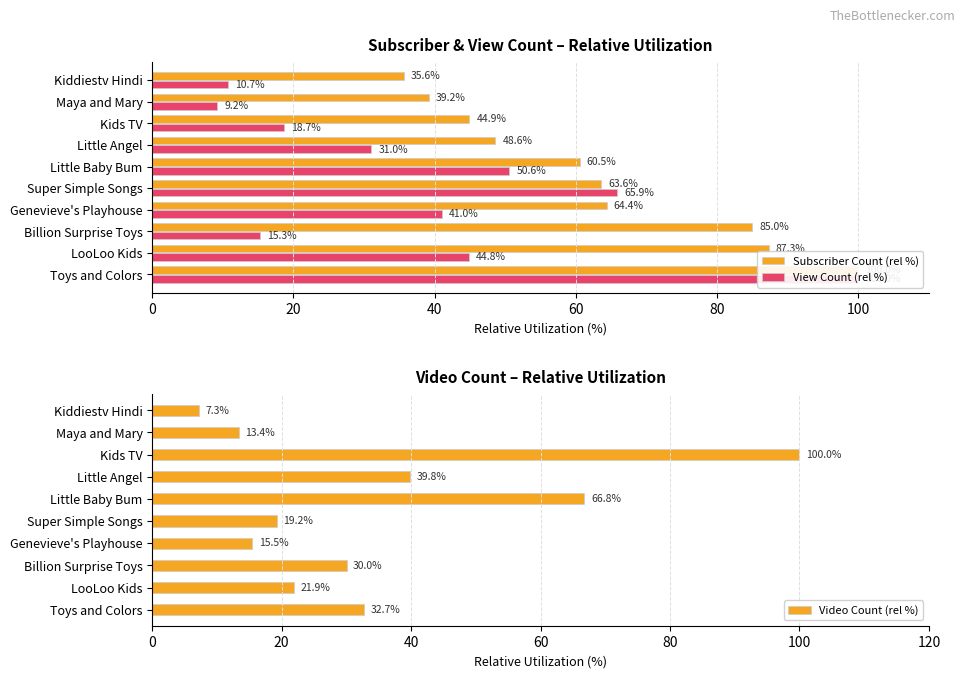

How many bars are there in total?

30